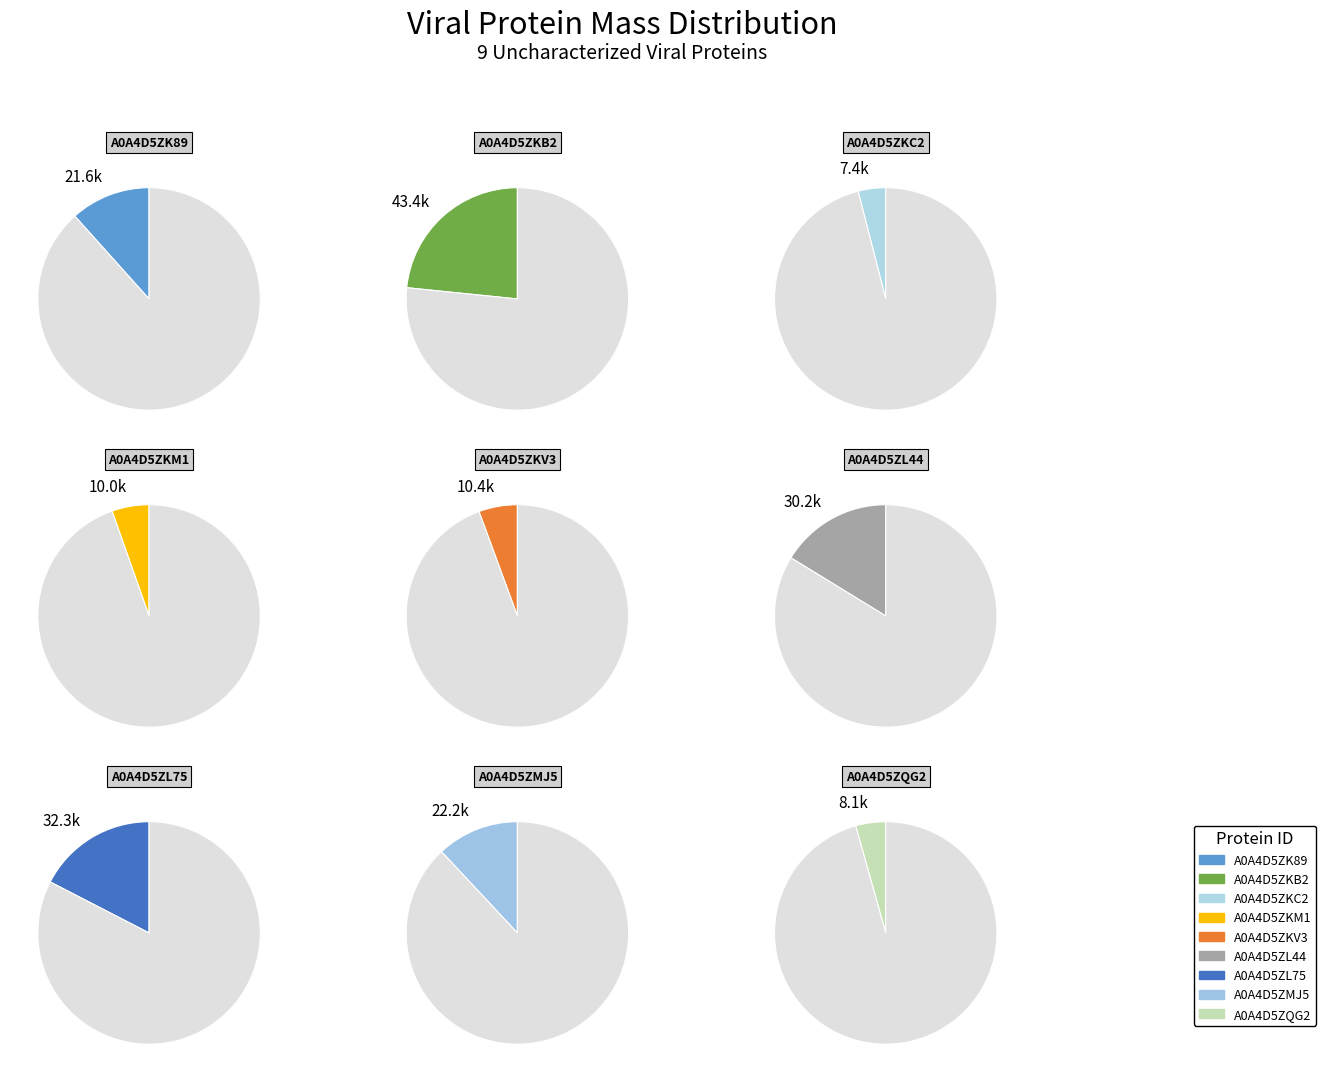

What is the smallest slice in the pie chart?

A0A4D5ZKC2